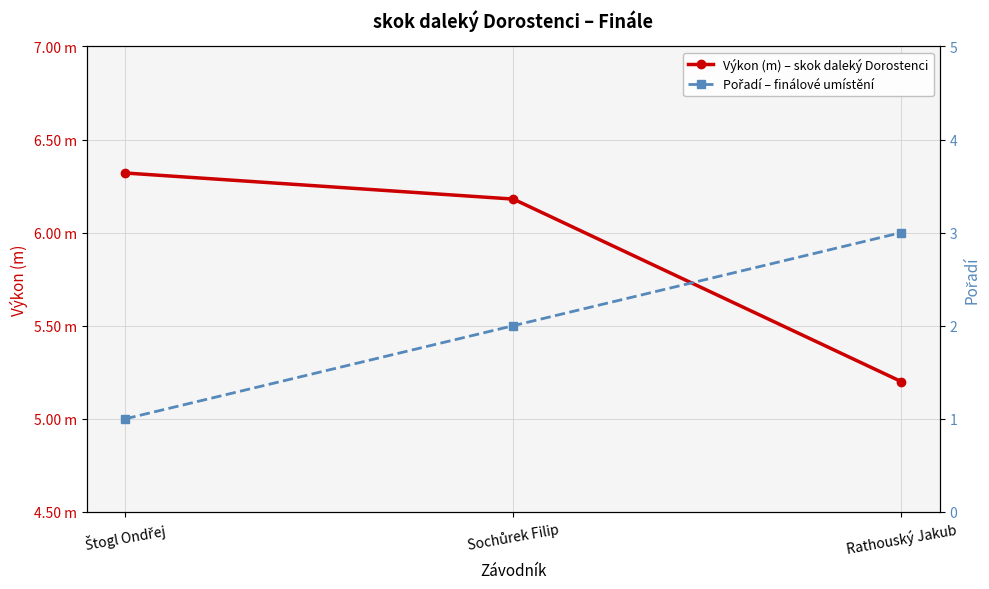

Reading left to right, transcribe all the data shown in this chart.

Výkon (m) – skok daleký Dorostenci: 6.3	6.2	5.2
Pořadí – finálové umístění: 1.0	2.0	3.0